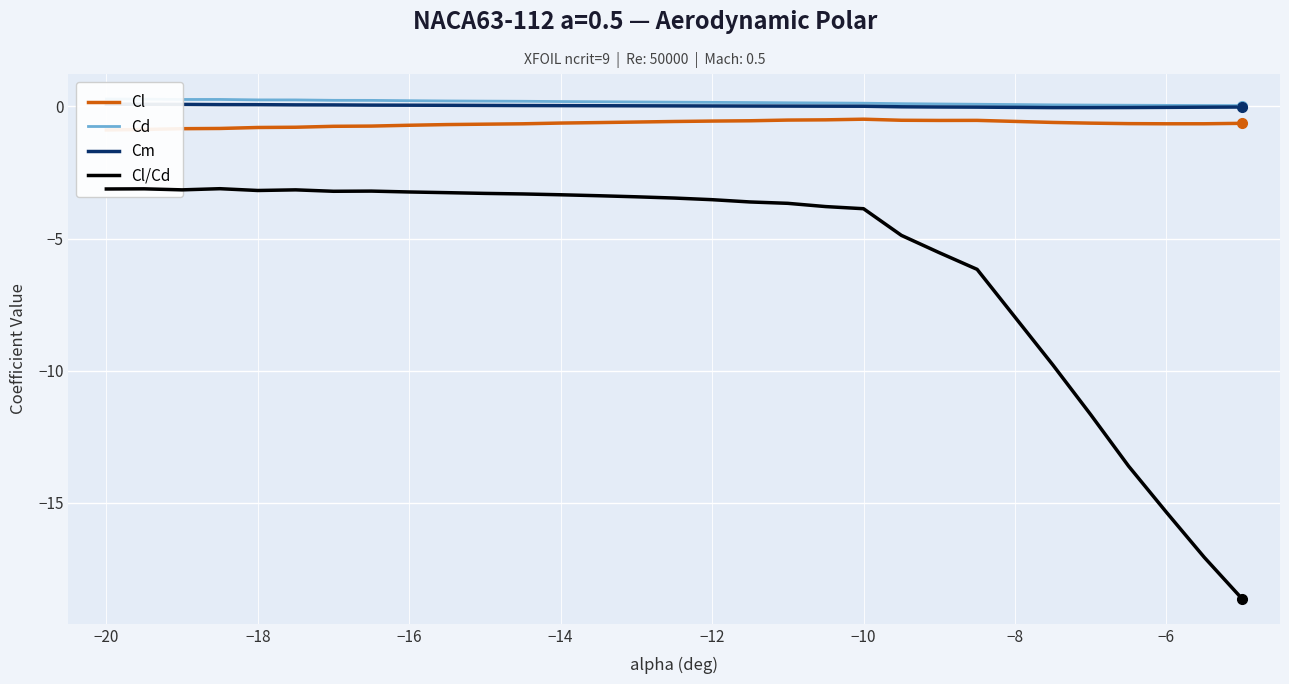

What is the average value of the Cl series?

-0.7